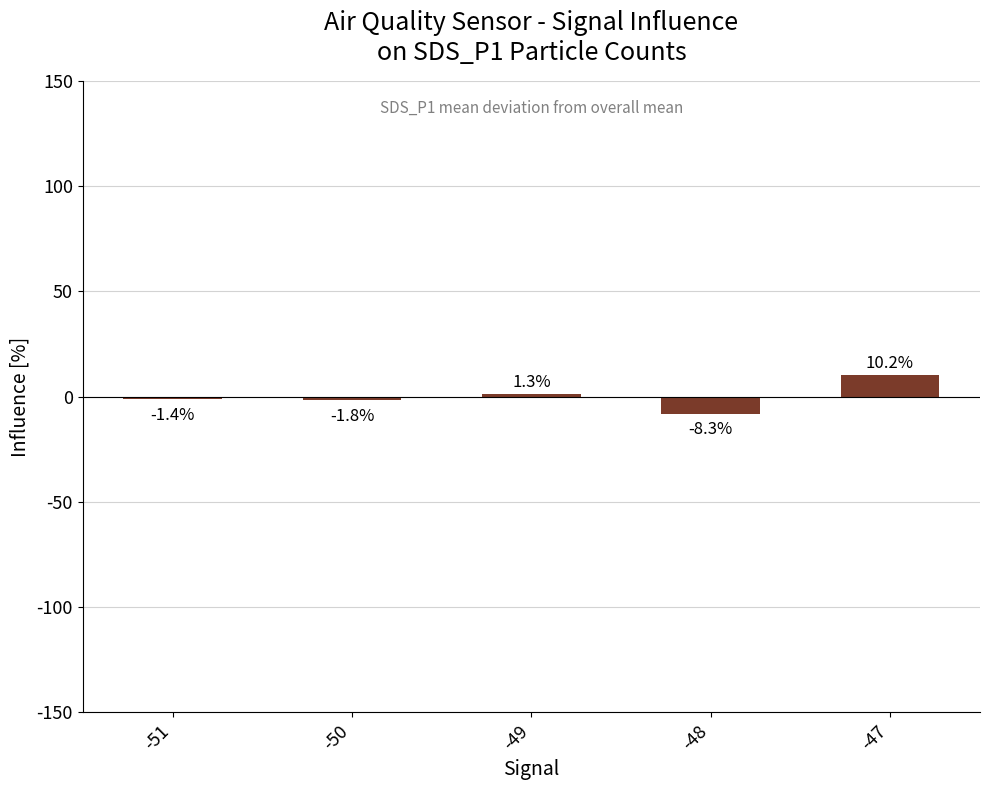

What is the sum of the values at -48 and -51?

-9.7